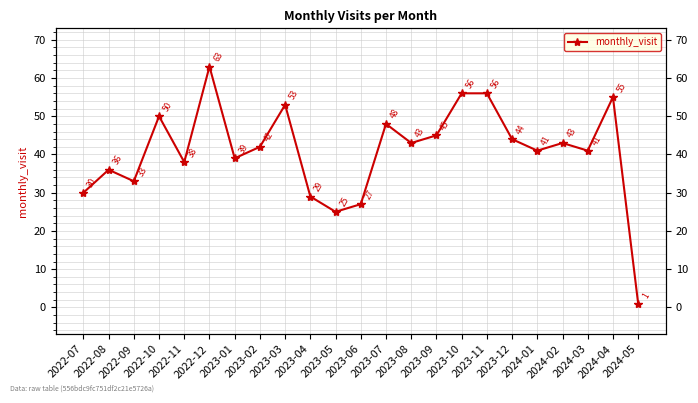

Which category has the highest value across all series?

2022-12